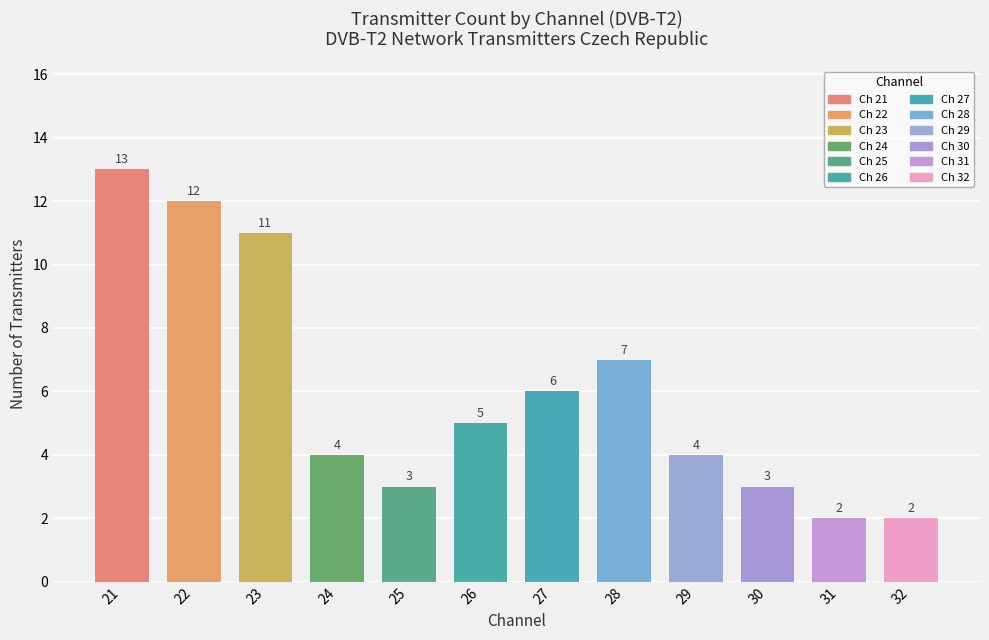

Reading right to left, extract all data points from this chart.

32=2	31=2	30=3	29=4	28=7	27=6	26=5	25=3	24=4	23=11	22=12	21=13